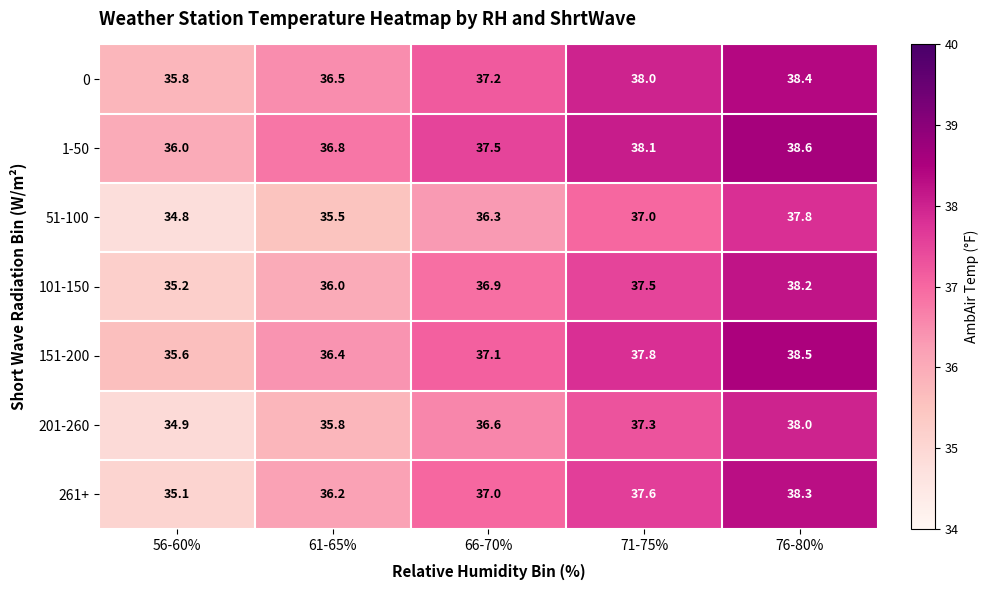

Which series has the largest total across all categories?

1-50